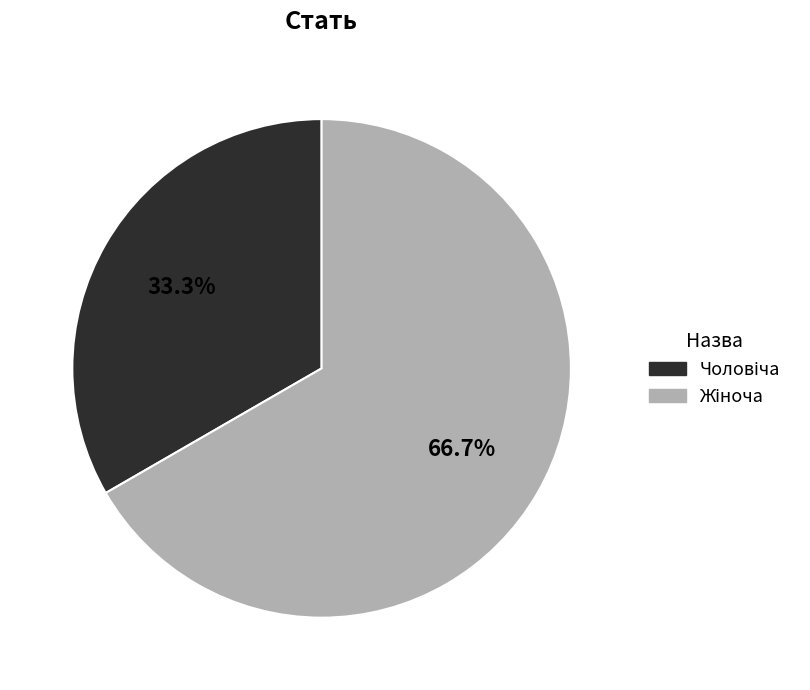

Does any single category account for the majority?

Yes